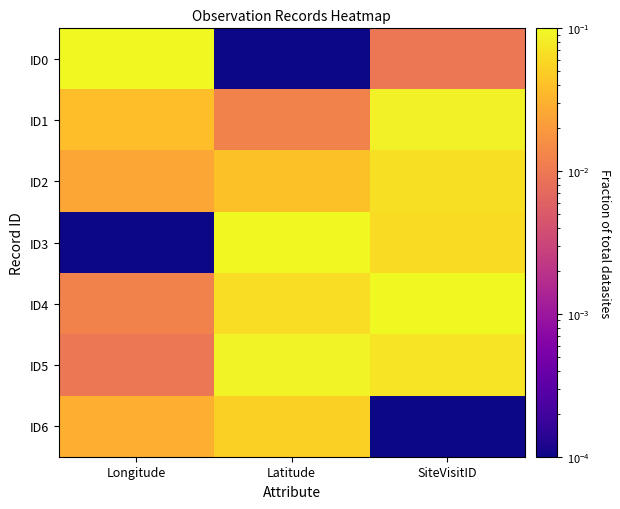

Which series has the largest total across all categories?

ID4